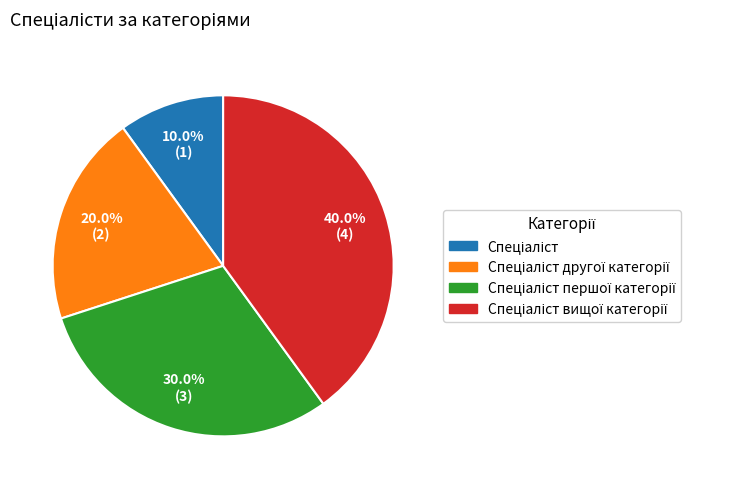

Does any single category account for the majority?

No